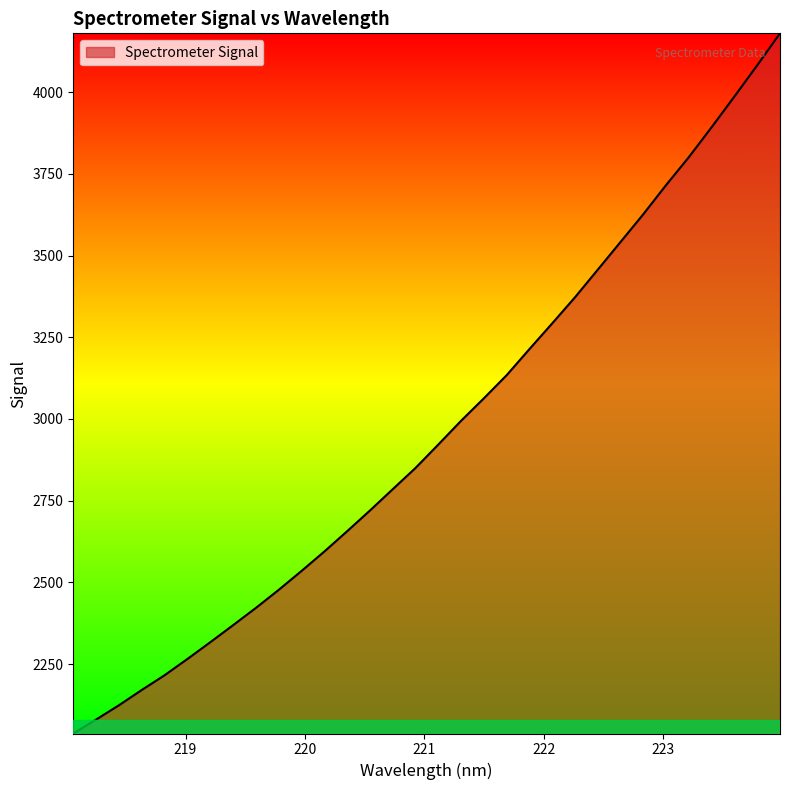

How many values exceed 2921?

16